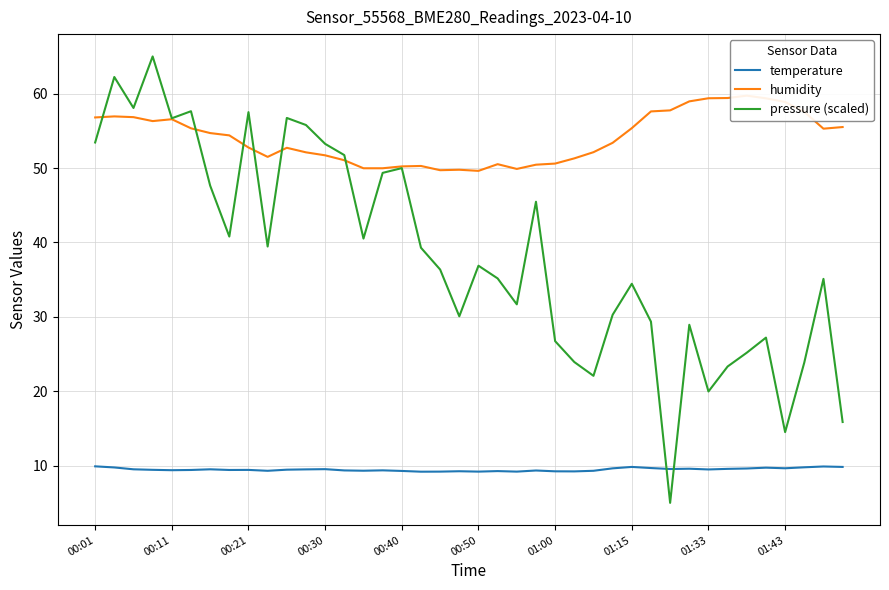

True or false: humidity has more than 2 interior local peaks.

True